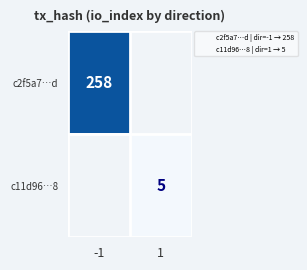

At -1, list the series in order from largest to smallest.

c2f5a7…d, c11d96…8